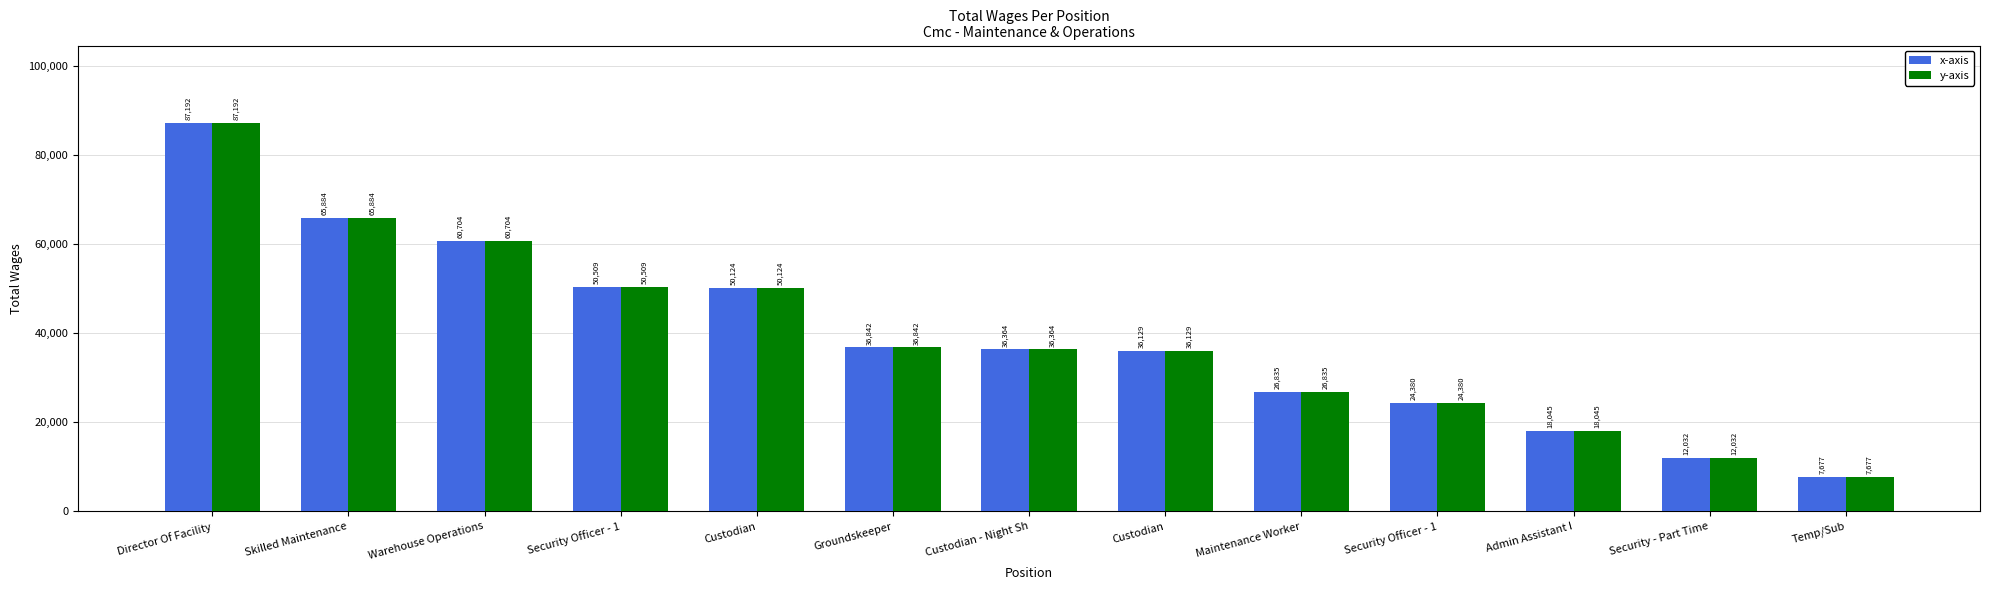

What is the minimum value for x-axis?

7677